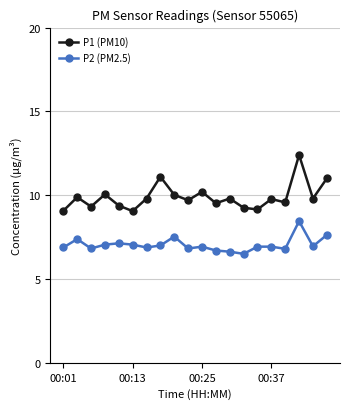

What is the average value of the P2 (PM2.5) series?

7.0